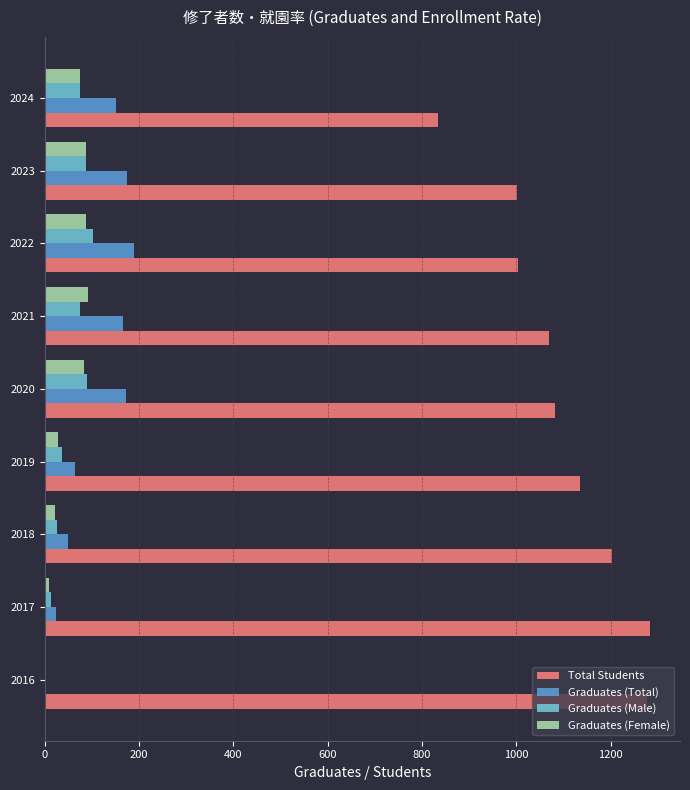

What is the highest value of the Graduates (Female) series?

92